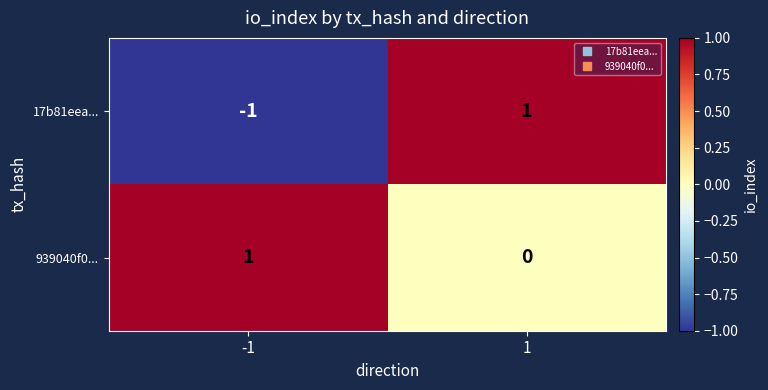

True or false: 939040f0... has a value of 0 at -1.

False